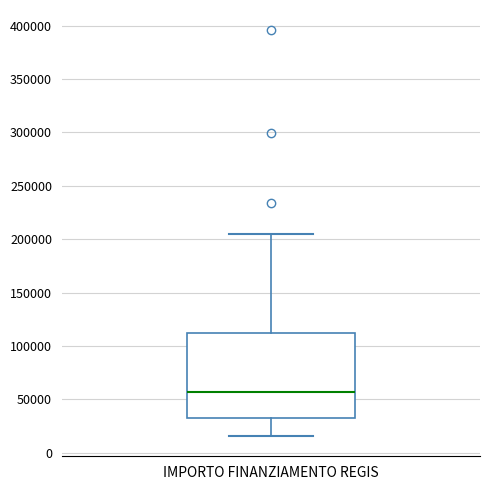

Transcribe this box plot: give where the median line is, the range the box spans, and where the two whiskers end, as read against the y-axis. The values are not printed on the chart, so give them approximately, as read against the axis.

median 55000, box 35000 to 115000, whiskers 15000 to 205000